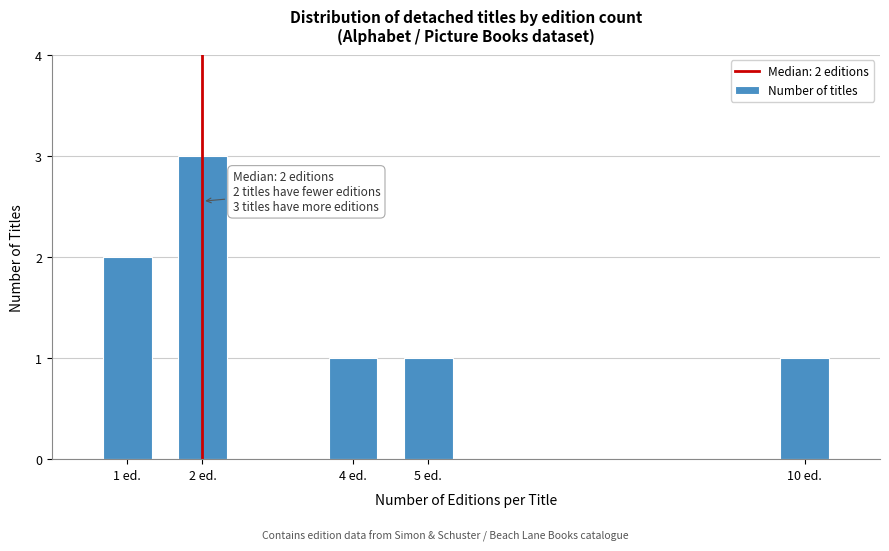

Reading left to right, what are all the values shown in this chart?

1 ed.=2	2 ed.=3	4 ed.=1	5 ed.=1	10 ed.=1